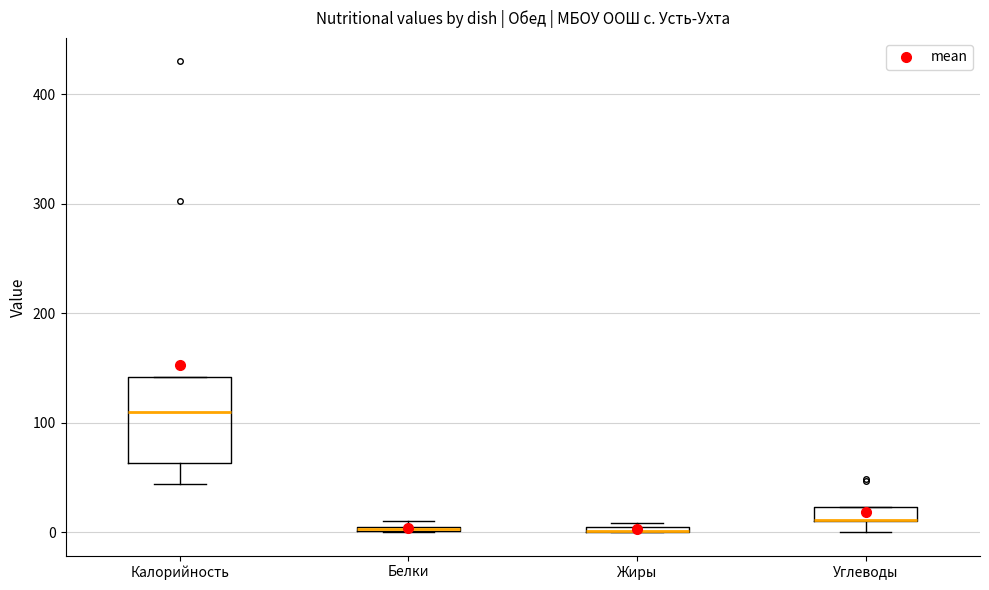

Which box is the tallest, from its lower edge to its upper edge?

Калорийность